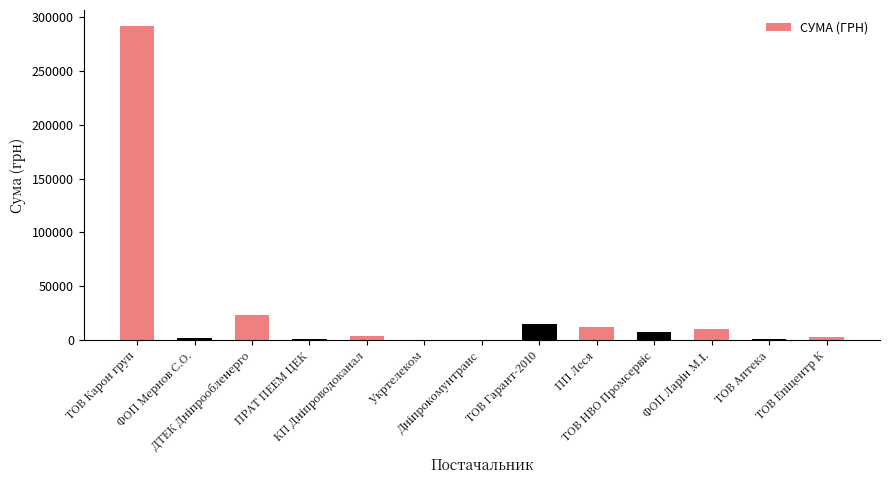

Count the number of values greater than 3610.

7